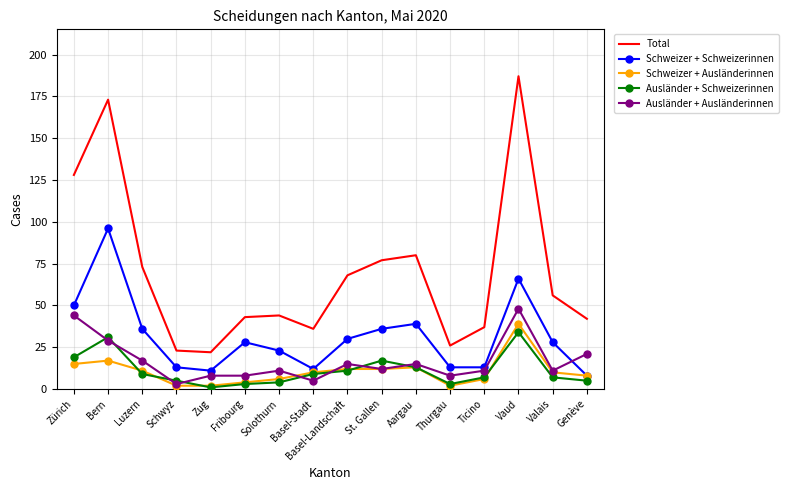

List the series in order of their peak value, highest first.

Total, Schweizer + Schweizerinnen, Ausländer + Ausländerinnen, Schweizer + Ausländerinnen, Ausländer + Schweizerinnen